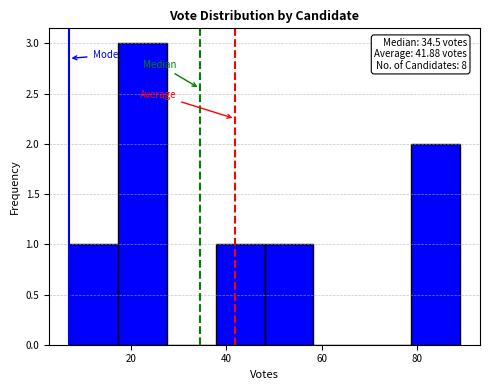

Over which range of the x-axis is the bar tallest?

18 to 28